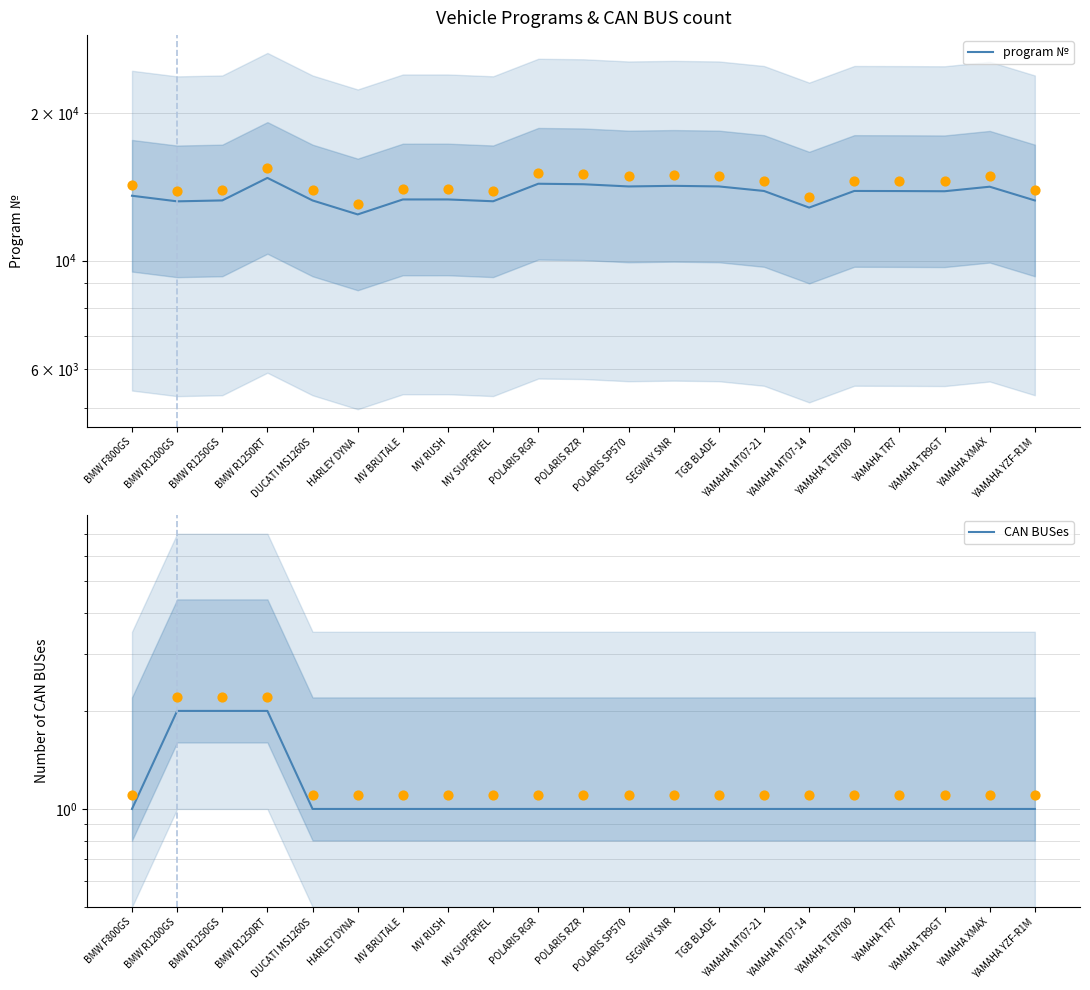

Which series has the widest spread of Y values?

program №